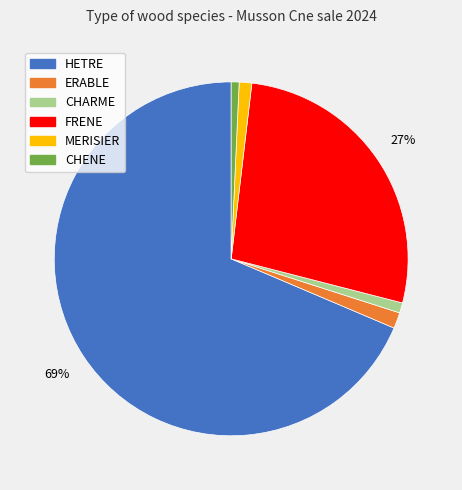

Does any single category account for the majority?

Yes